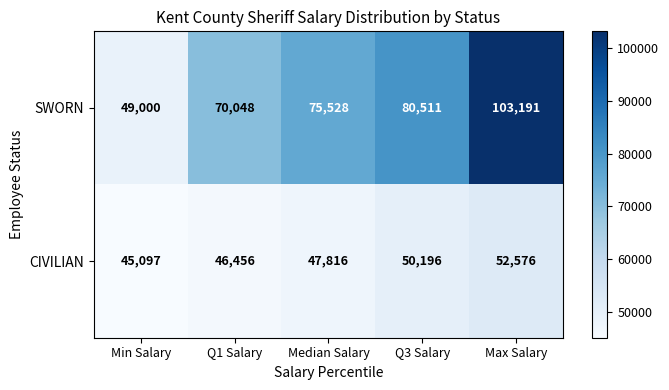

Where is CIVILIAN nearest to the value 48836?

Median Salary